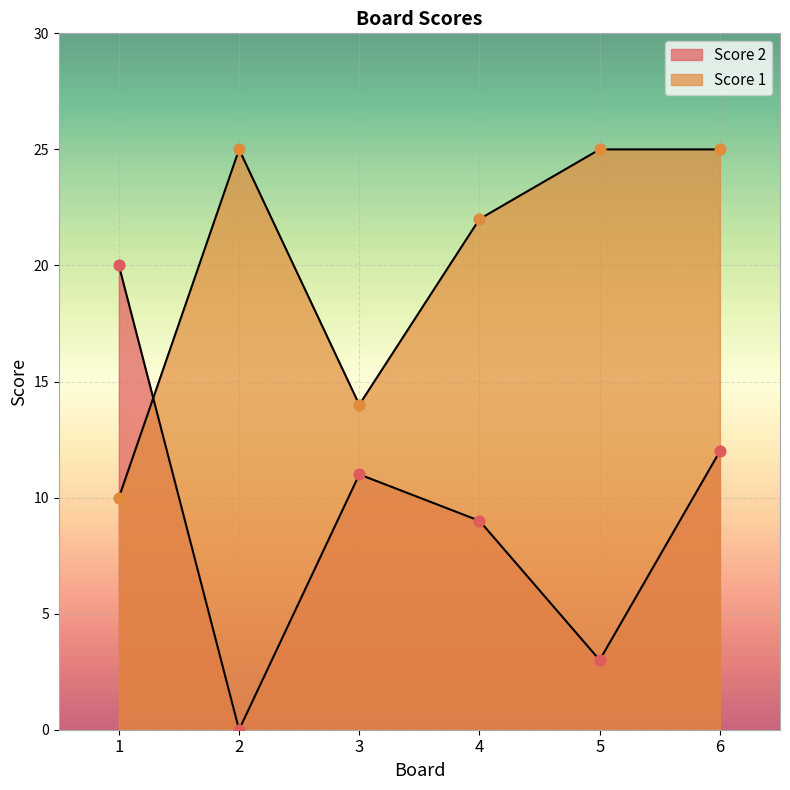

At how many categories does at least one series exceed 14?

5